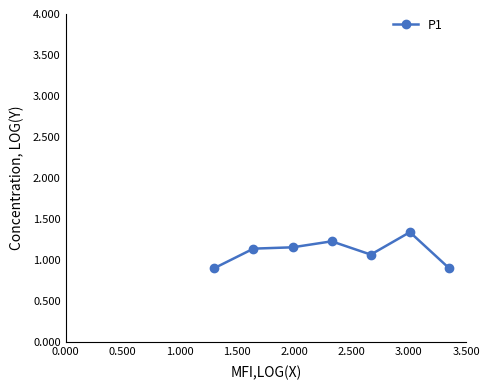

What is the smallest value displayed?

0.9